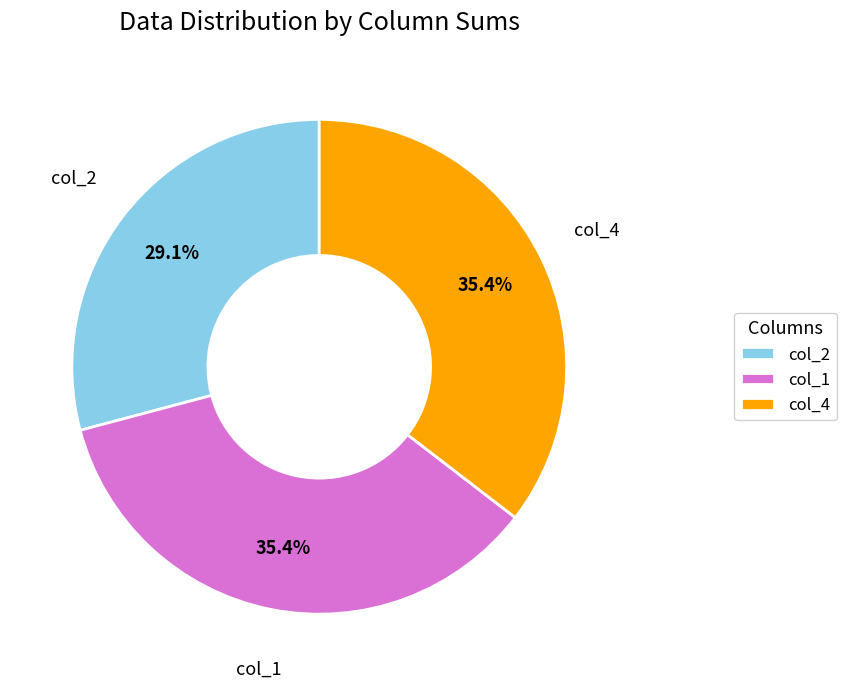

What percentage do col_2 and col_1 together represent?

64.6%